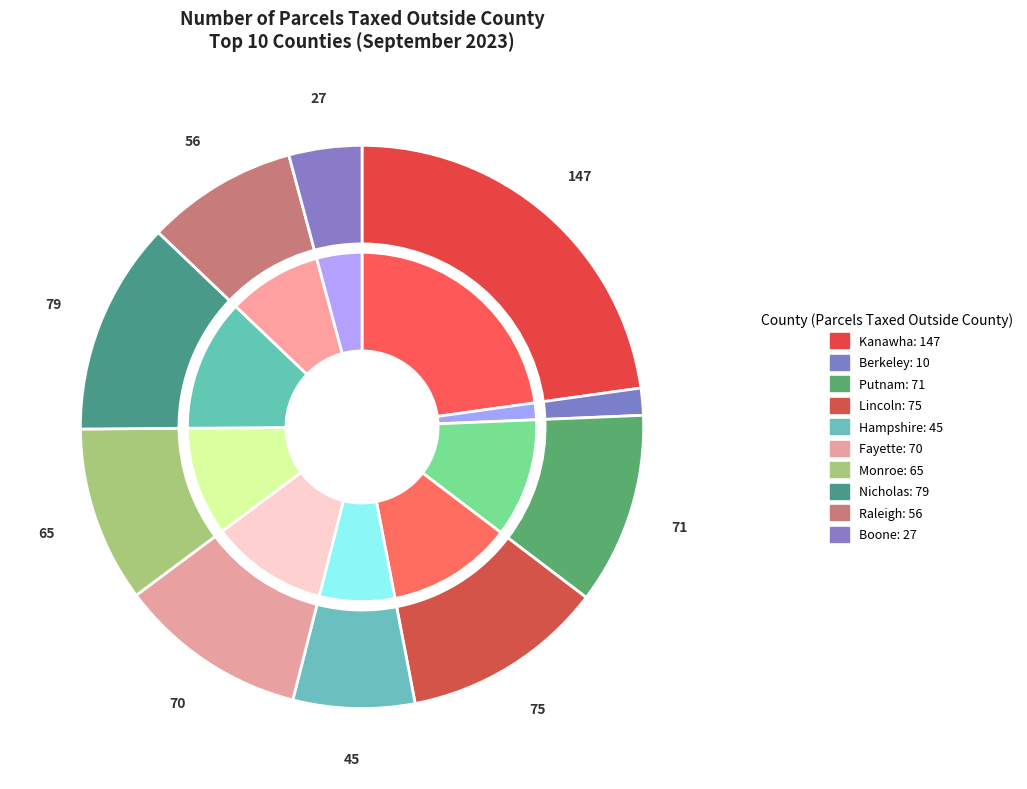

What is the smallest slice in the pie chart?

Berkeley